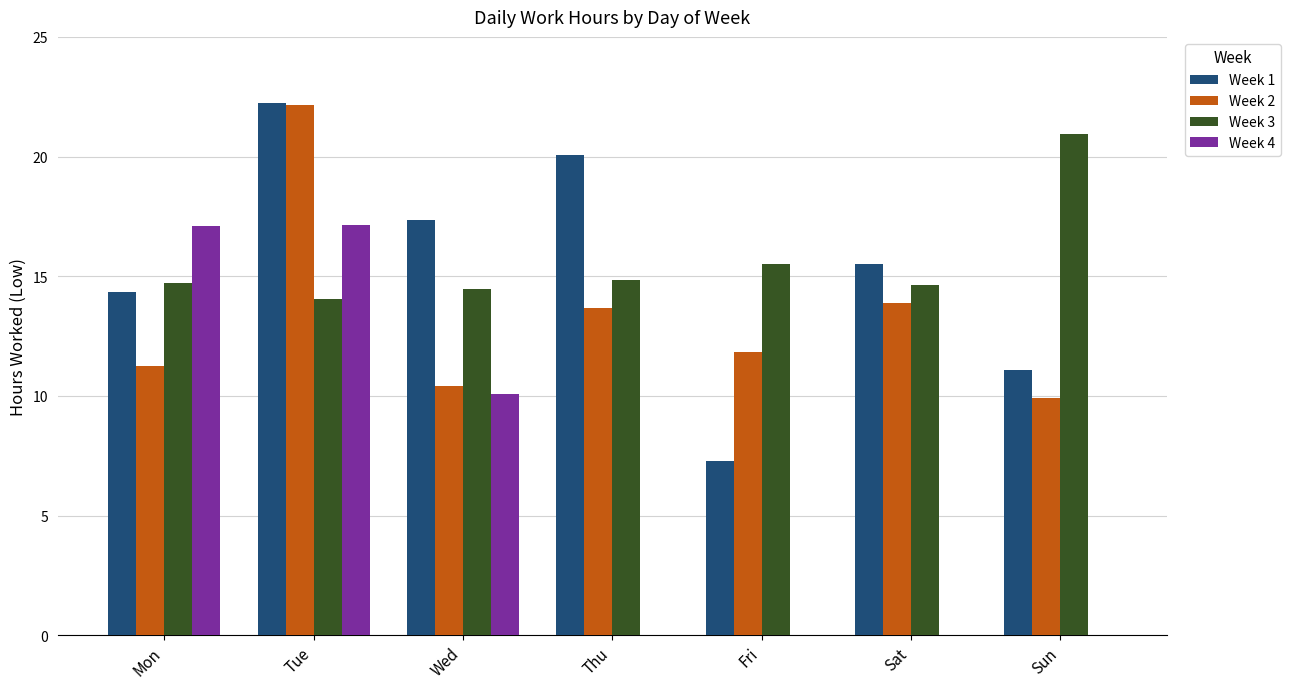

Is it true that Week 1 equals 22.2 at Tue?

True